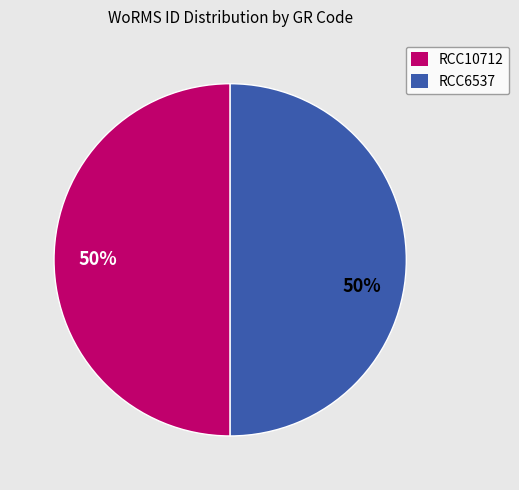

What is the ratio of the value at RCC6537 to the value at RCC10712?

1.0